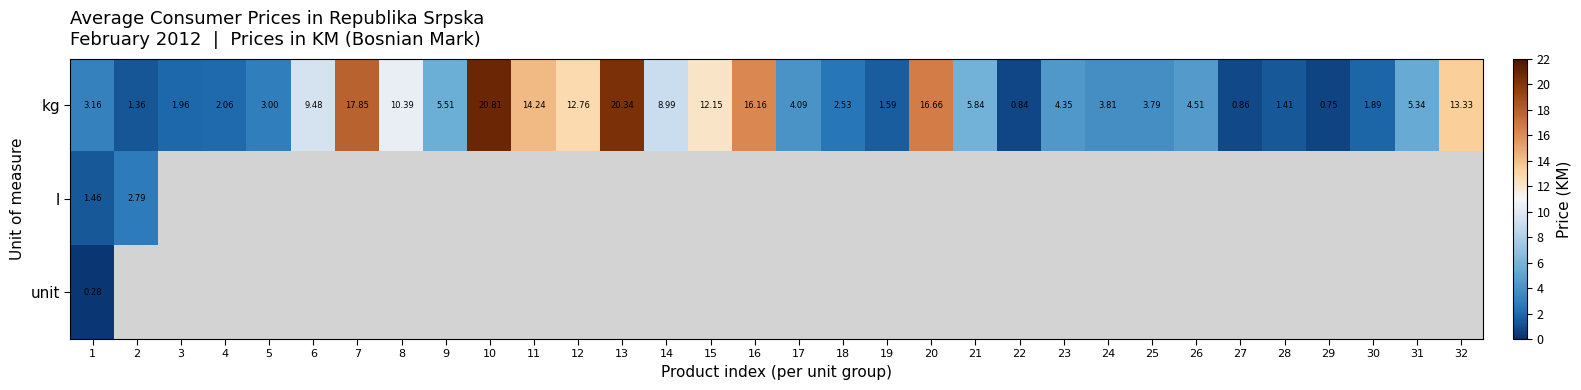

At which label does kg first exceed 4?

6